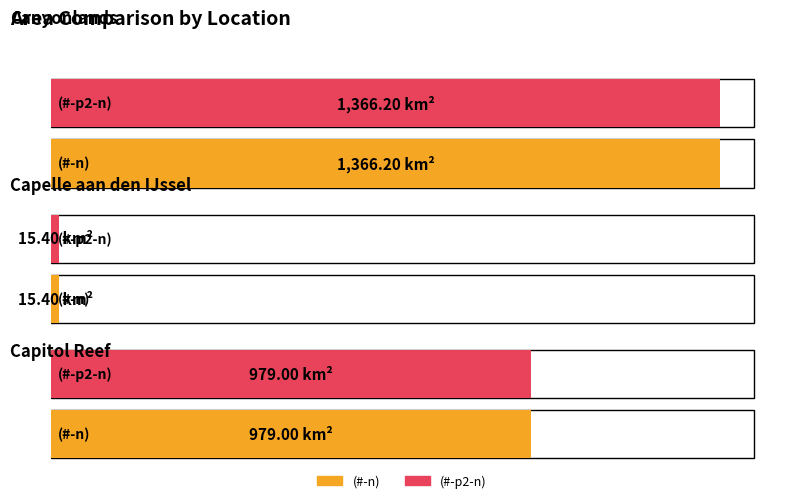

Rank the categories by (#-n) value from lowest to highest.

Capelle aan den IJssel, Capitol Reef, Canyonlands